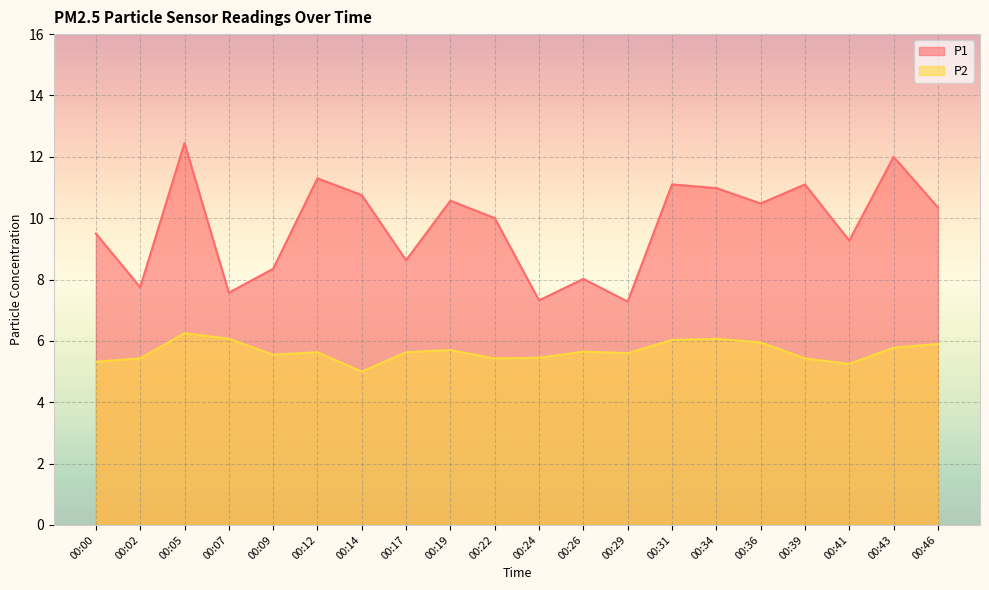

How many values in the P2 series exceed 5?

19